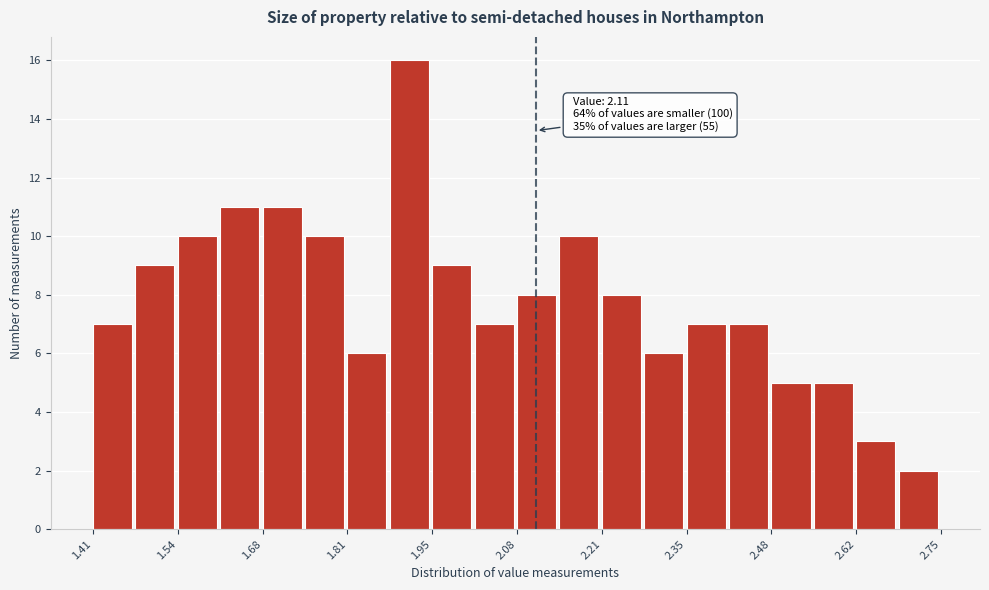

Read against the x-axis, roughly where is the centre of the tallest bar?

1.90